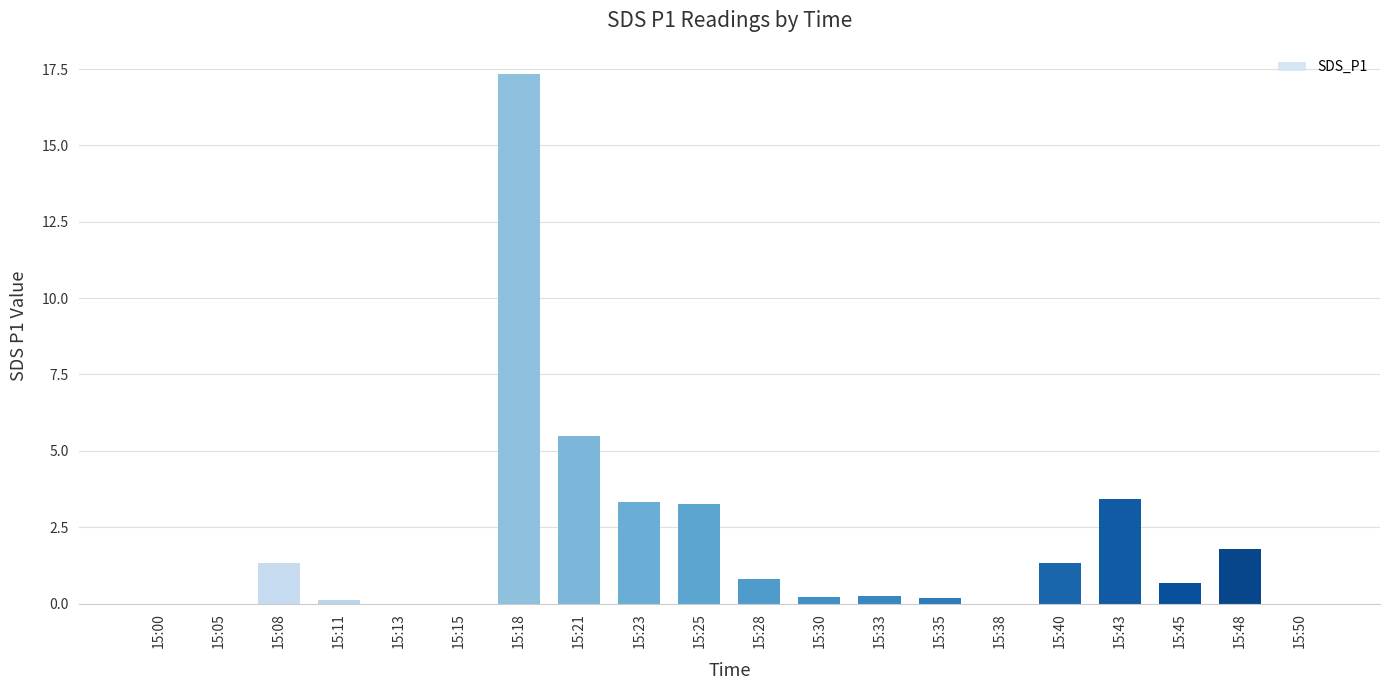

Where is the data nearest to the value 8?

15:21